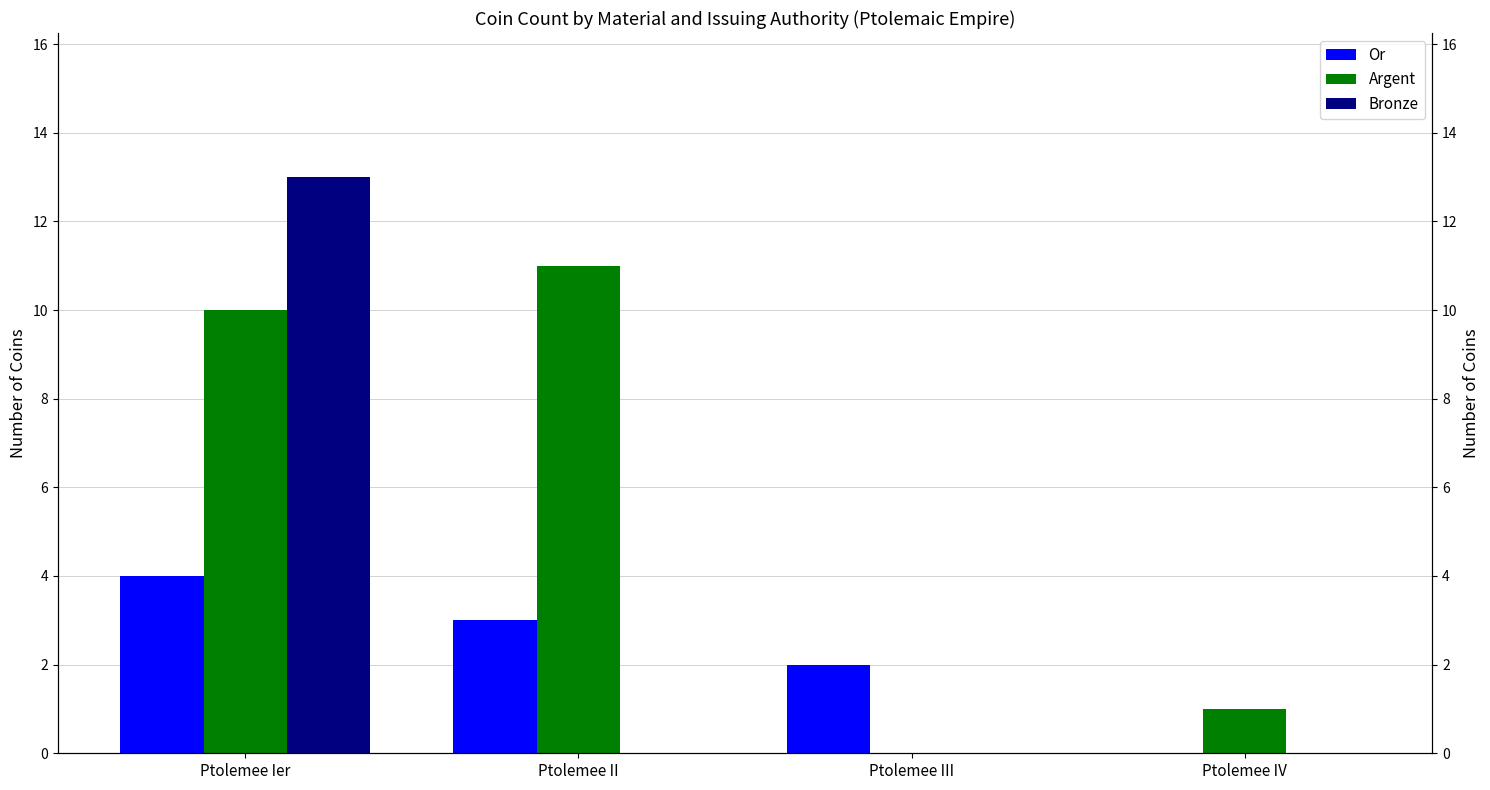

Rank the categories by Argent value from highest to lowest.

Ptolemee II, Ptolemee Ier, Ptolemee IV, Ptolemee III